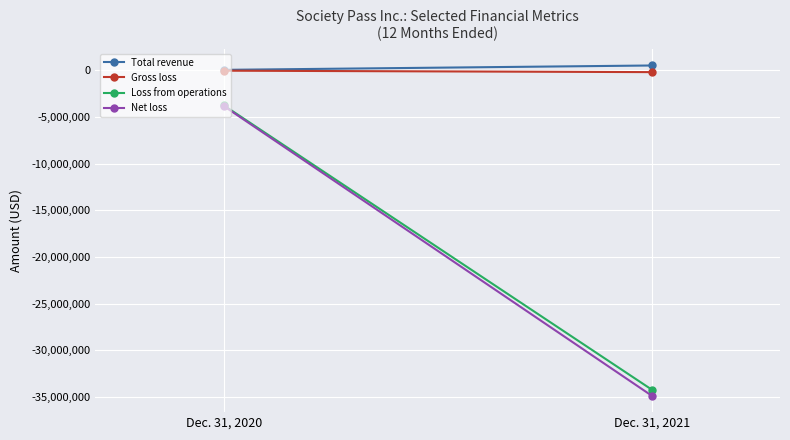

At which label does Total revenue reach its peak?

Dec. 31, 2021